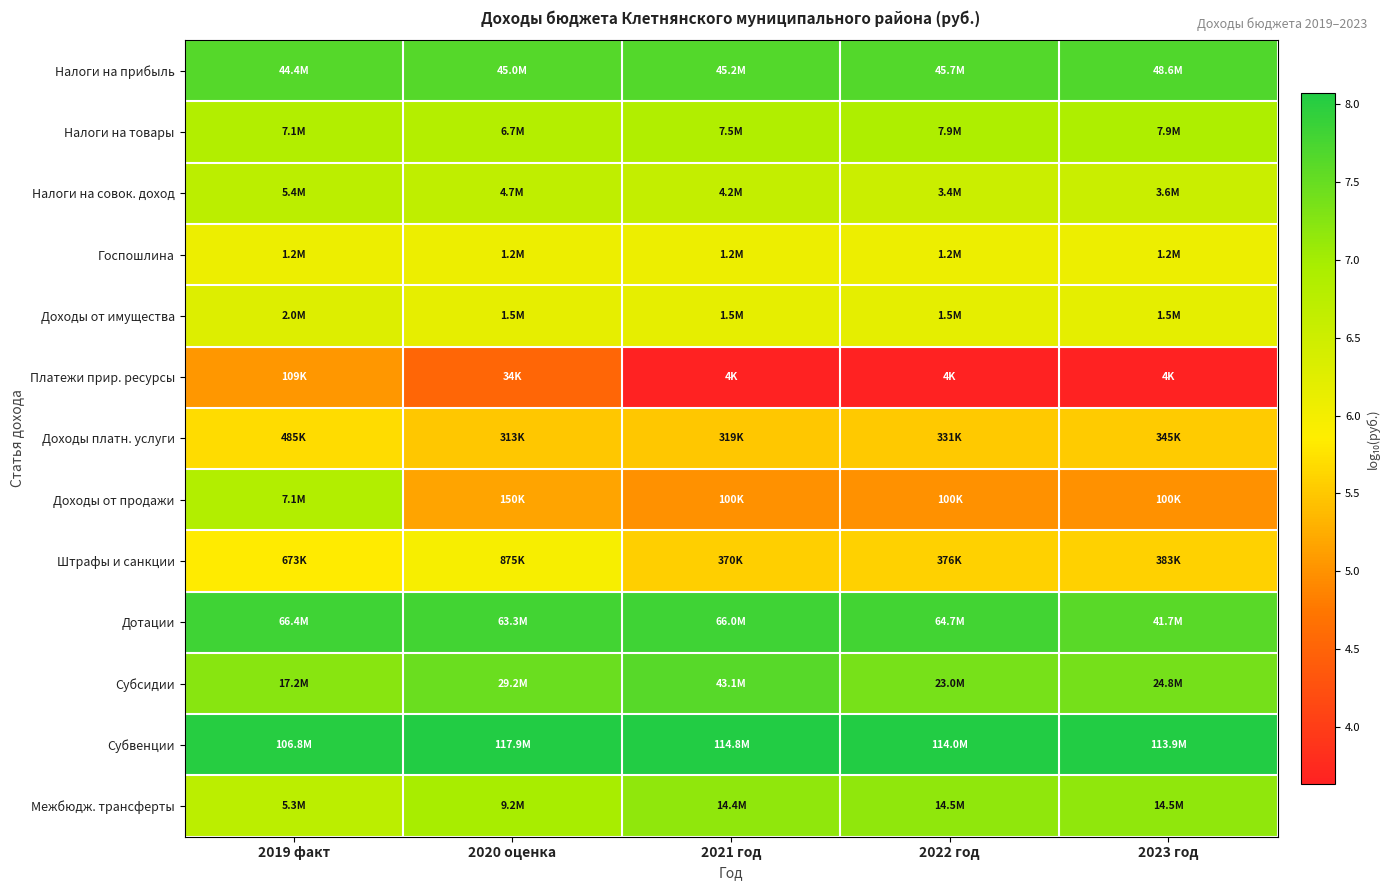

Count the number of data series in this chart.

13